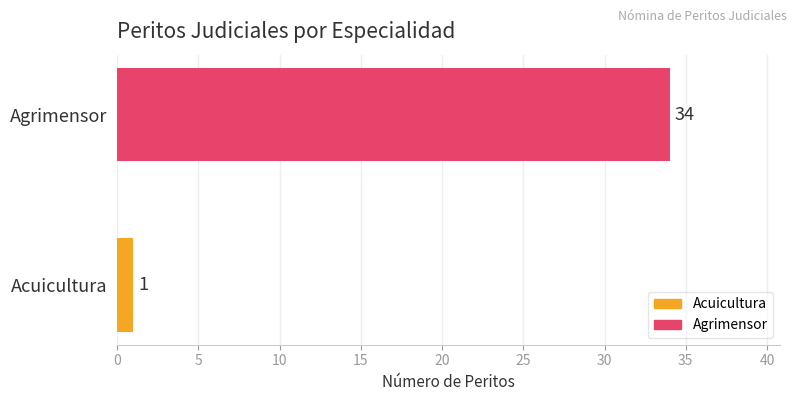

Rank the series by their average value, from lowest to highest.

Acuicultura, Agrimensor